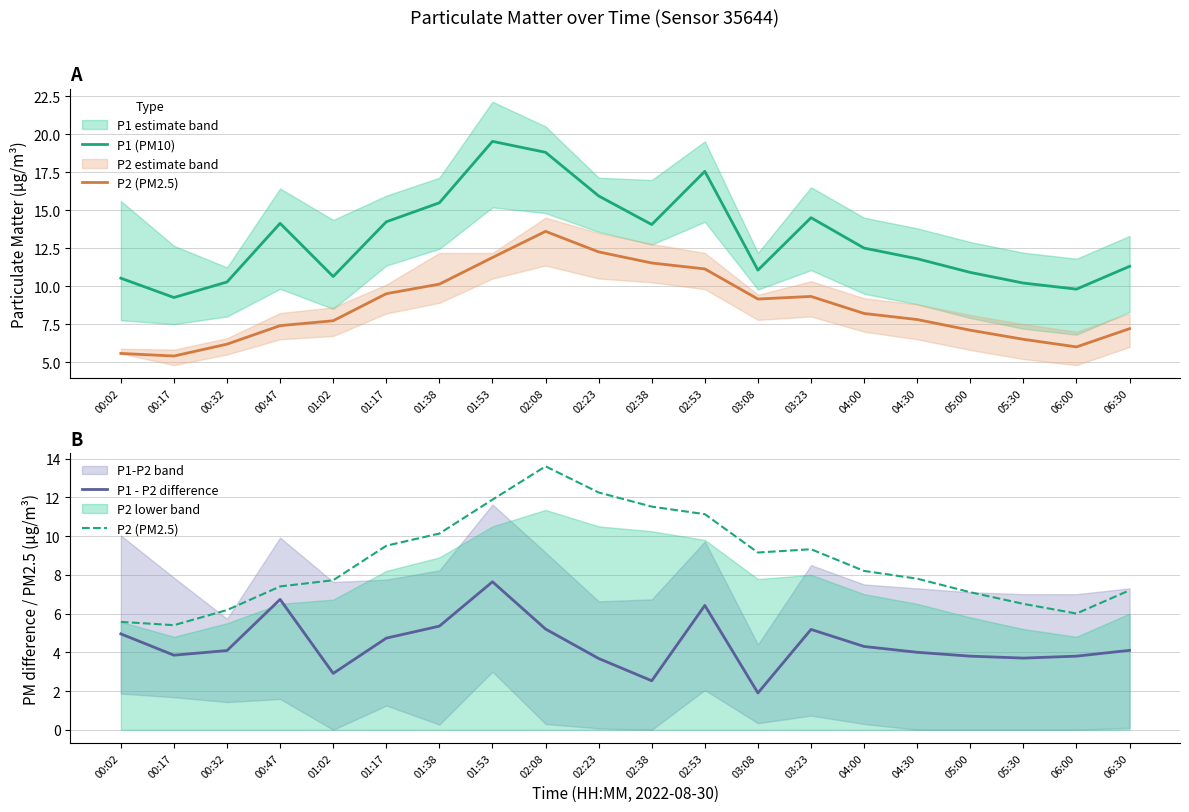

The value of P1 - P2 difference at 04:00 is 2.4. True or false?

False